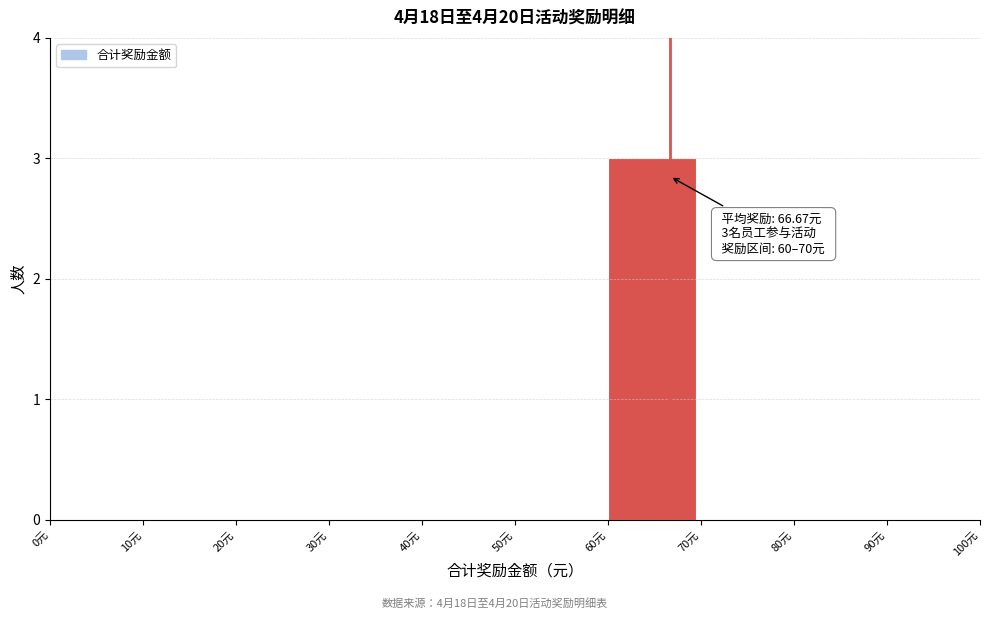

Over which range of the x-axis is the bar tallest?

60 to 70